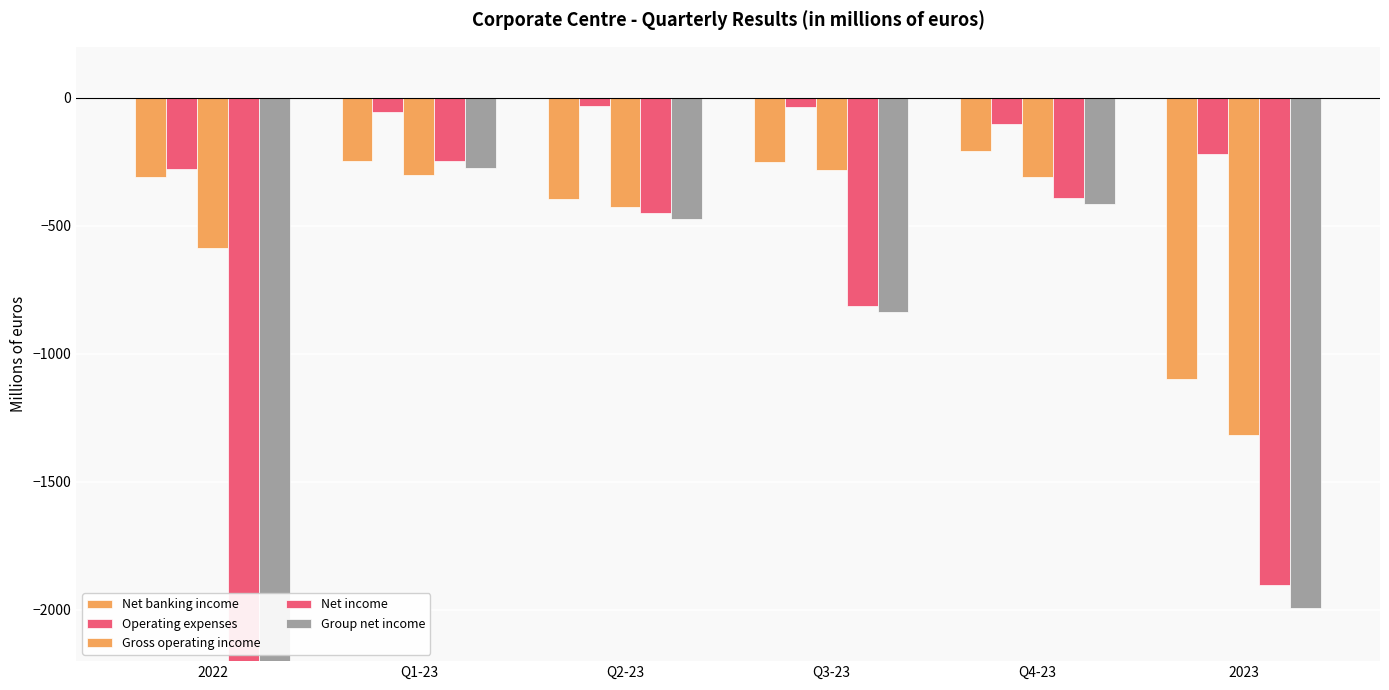

How many bars are there in total?

30